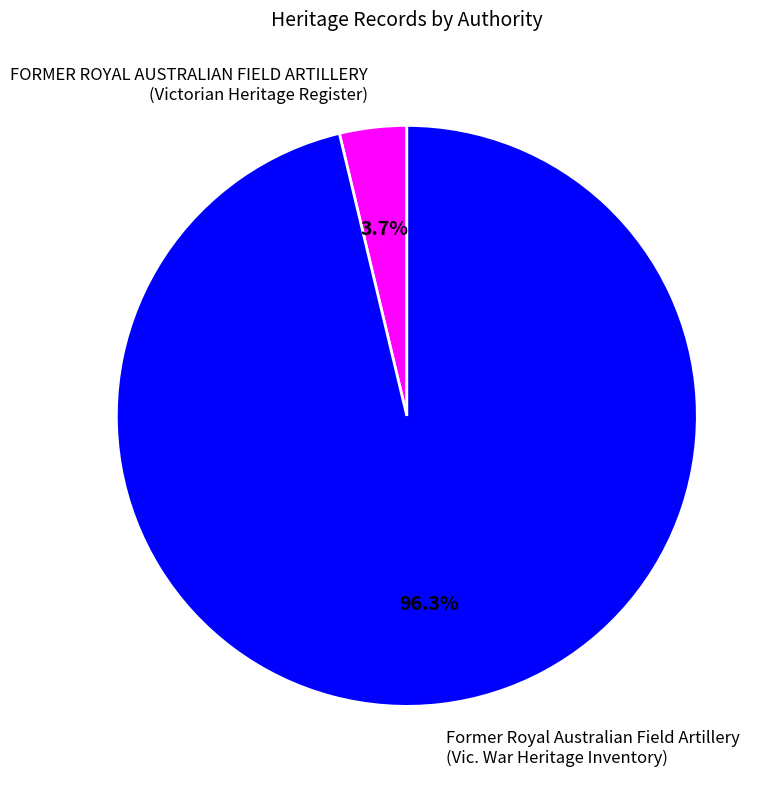

What is the largest slice in the pie chart?

Former Royal Australian Field Artillery (Vic. War Heritage Inventory)